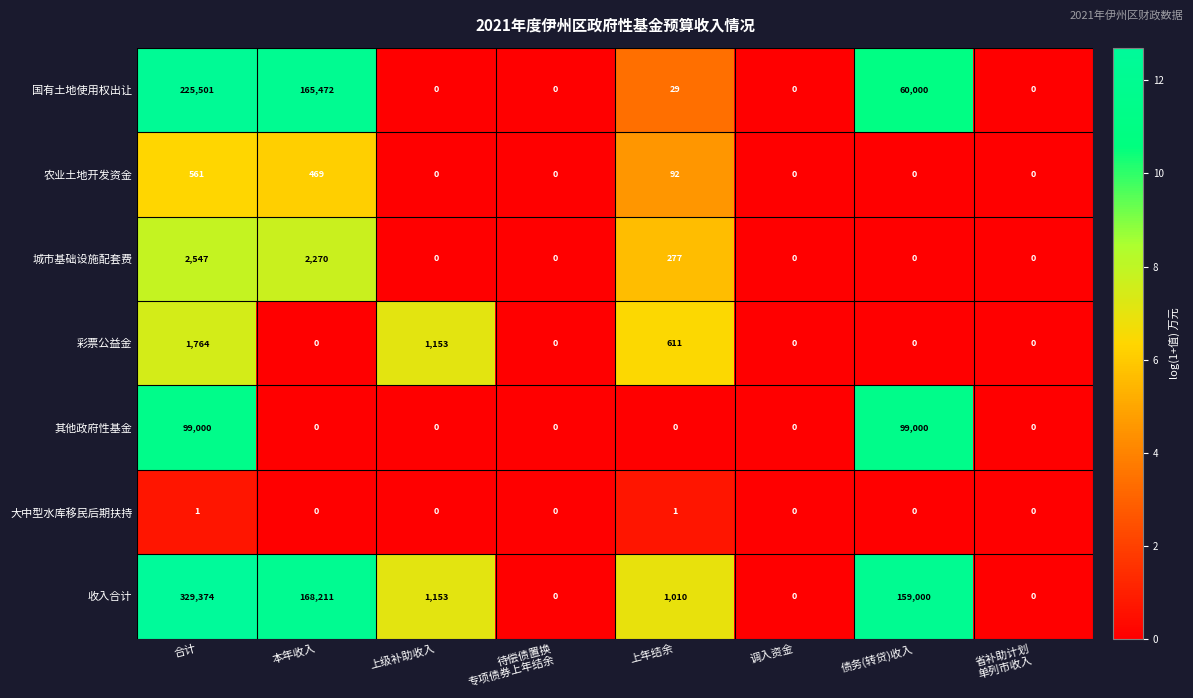

True or false: 国有土地使用权出让 has a value of 90163 at 债务(转贷)收入.

False